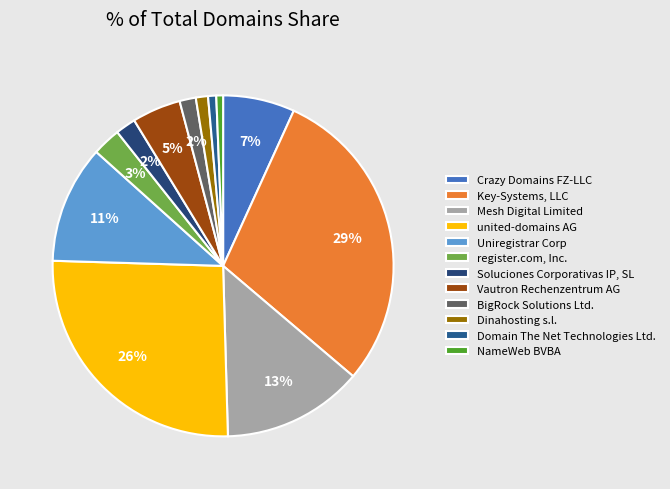

To the nearest percent, what percentage of the pie is NameWeb BVBA?

1%